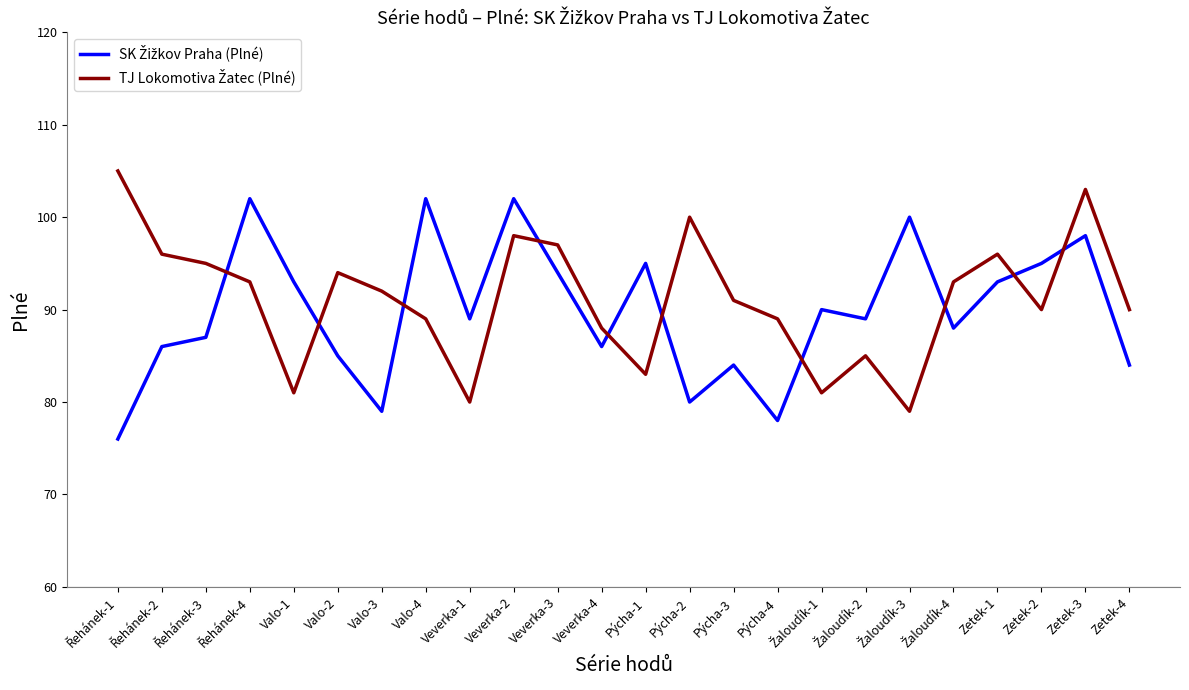

What is the total value across all series at Valo-1?

174